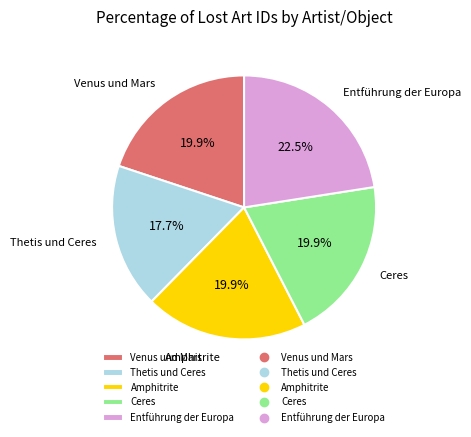

Count the number of slices in the pie.

5